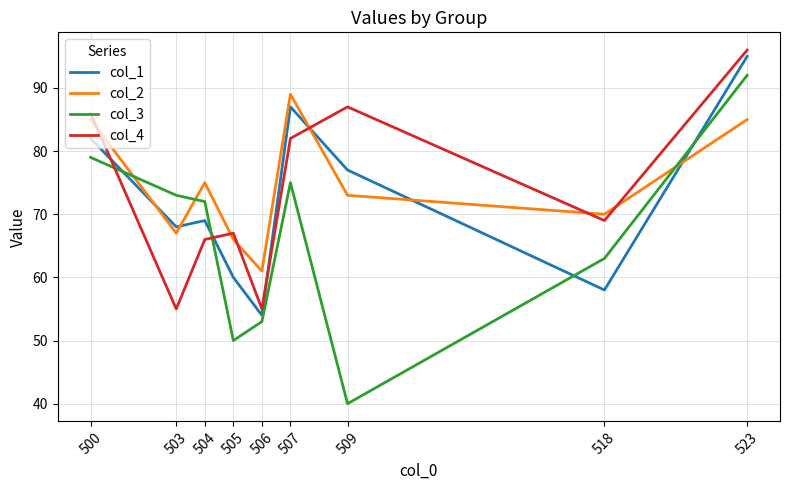

Rank the categories by col_3 value from highest to lowest.

523, 500, 507, 503, 504, 518, 506, 505, 509